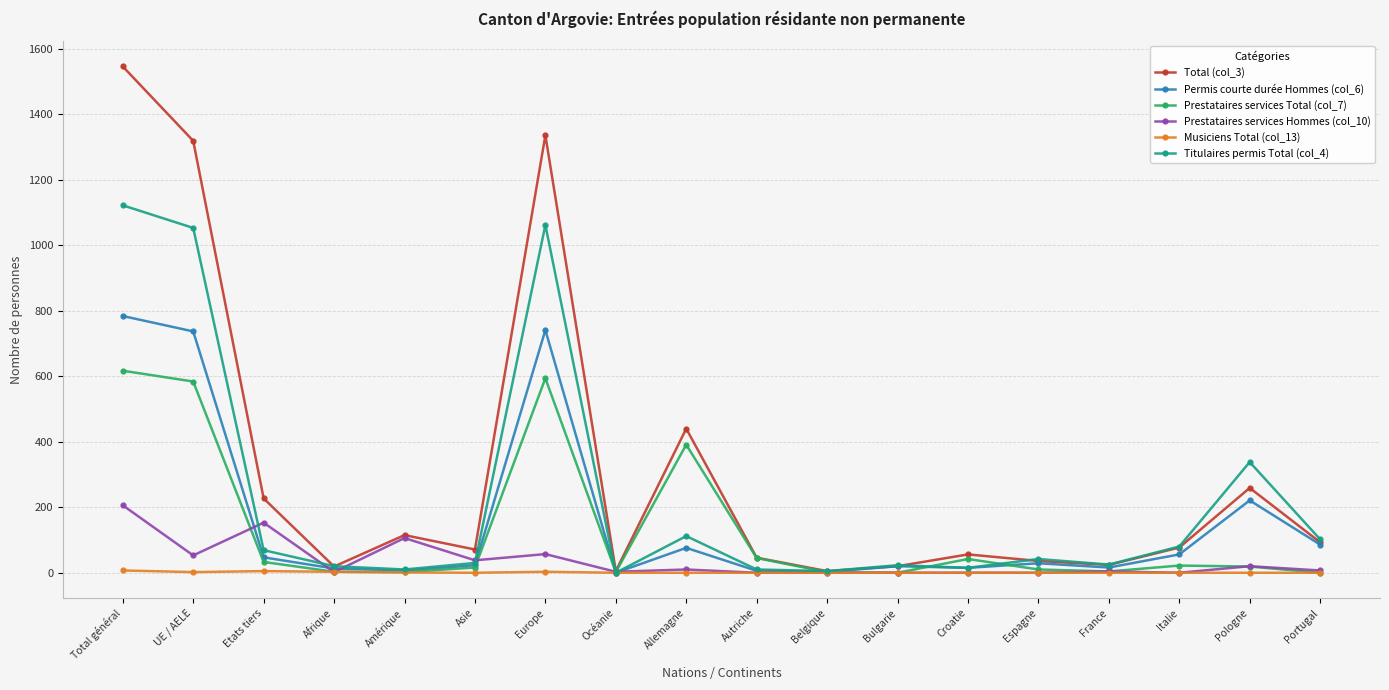

Count the number of categories in the chart.

18